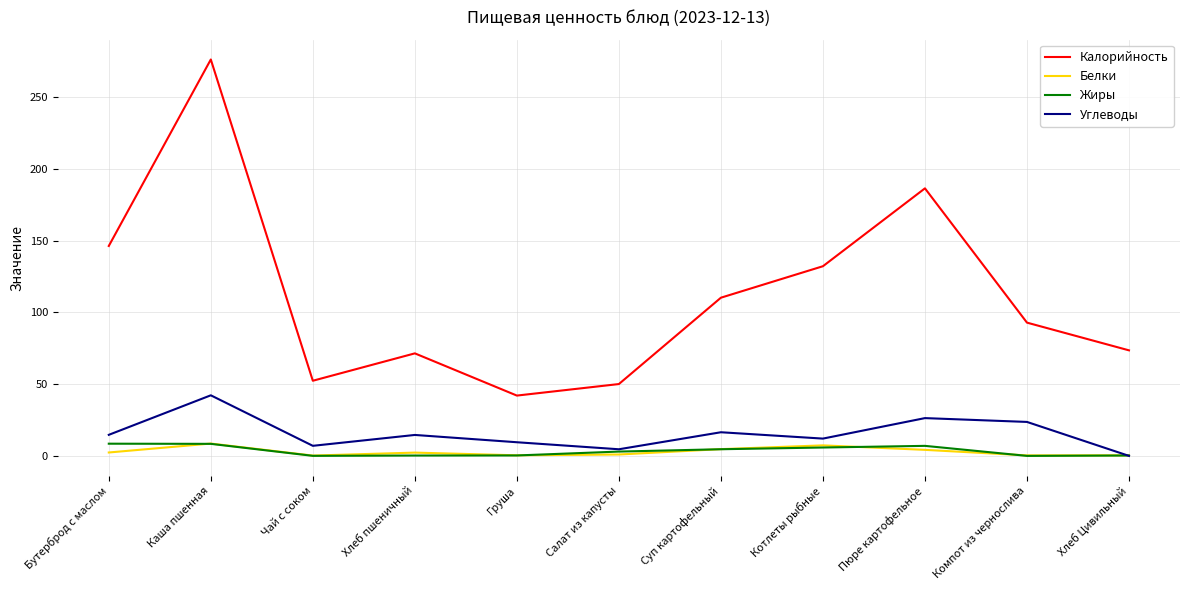

What is the difference between the highest and lowest values at Суп картофельный?

105.5